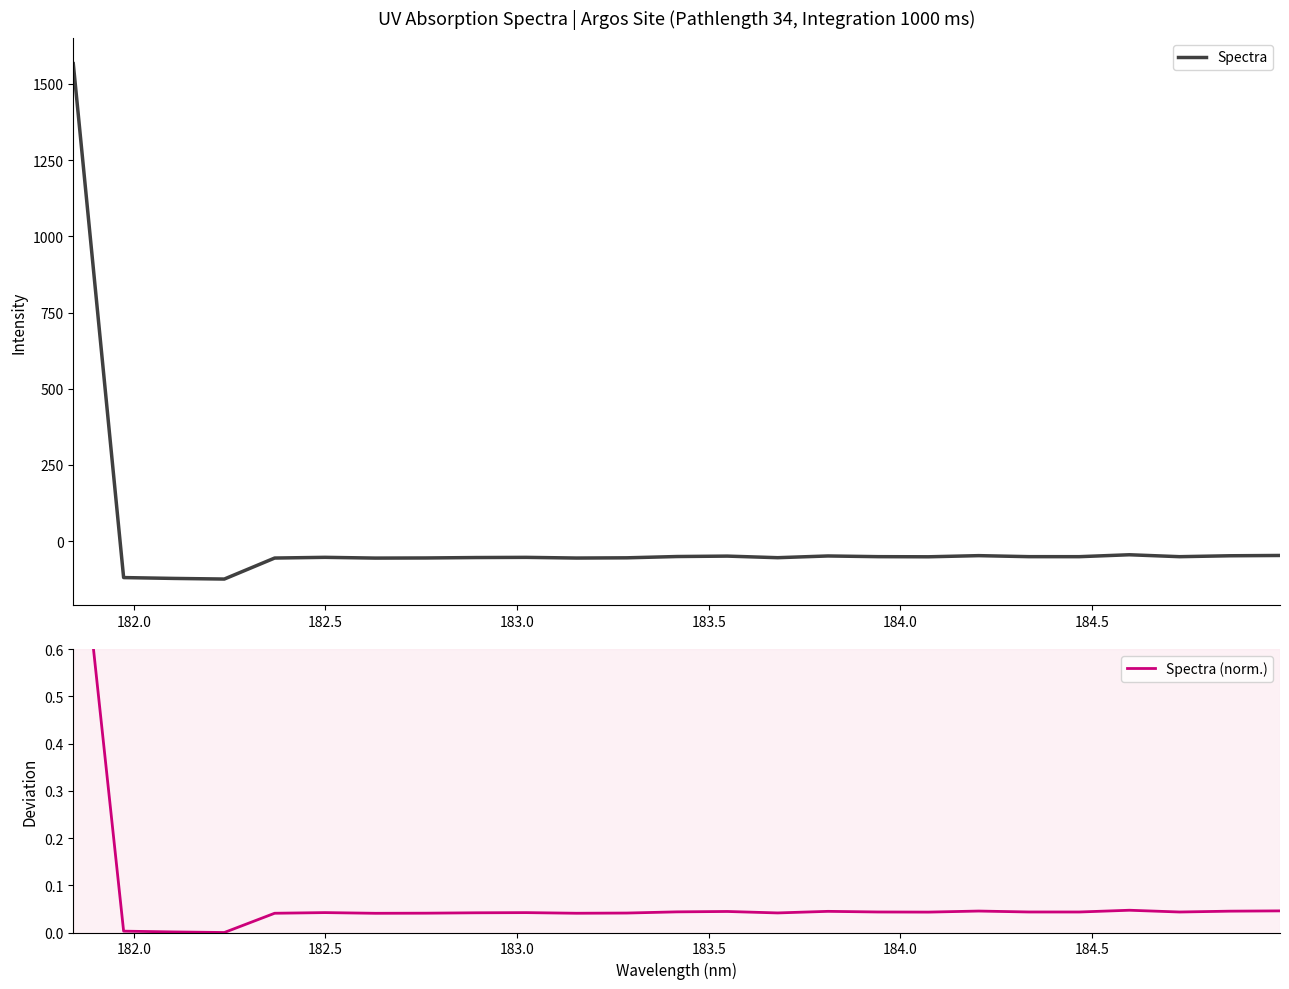

Rank the series by their average value, from highest to lowest.

Spectra, Spectra (norm.)